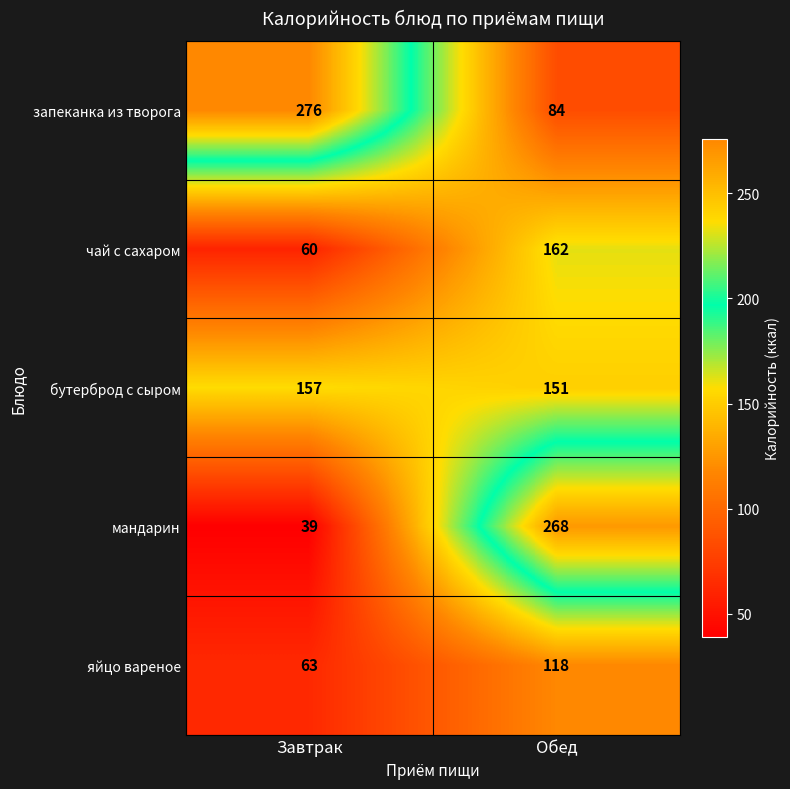

Which series has the largest total across all categories?

запеканка из творога